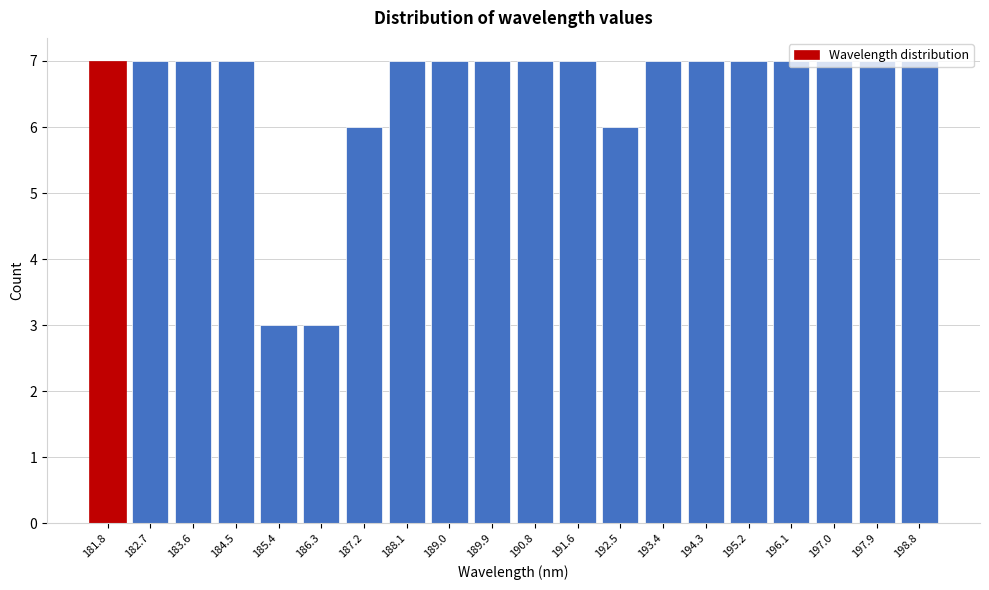

Is it true that the value at 191.6 is 7?

True